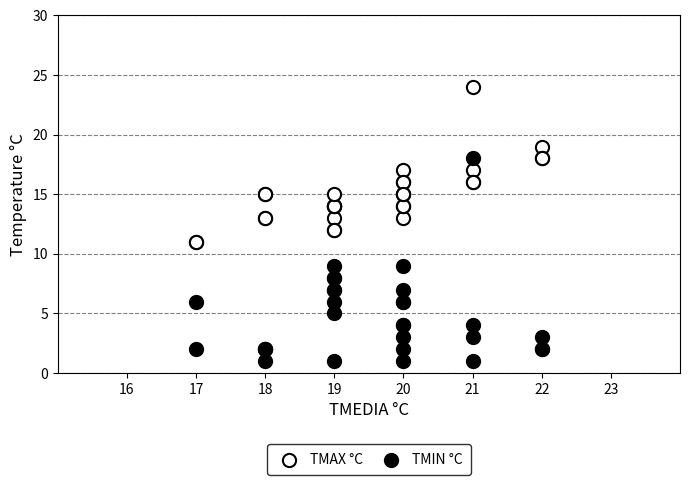

What is the X range (max minus min) for the scatter plot?

5